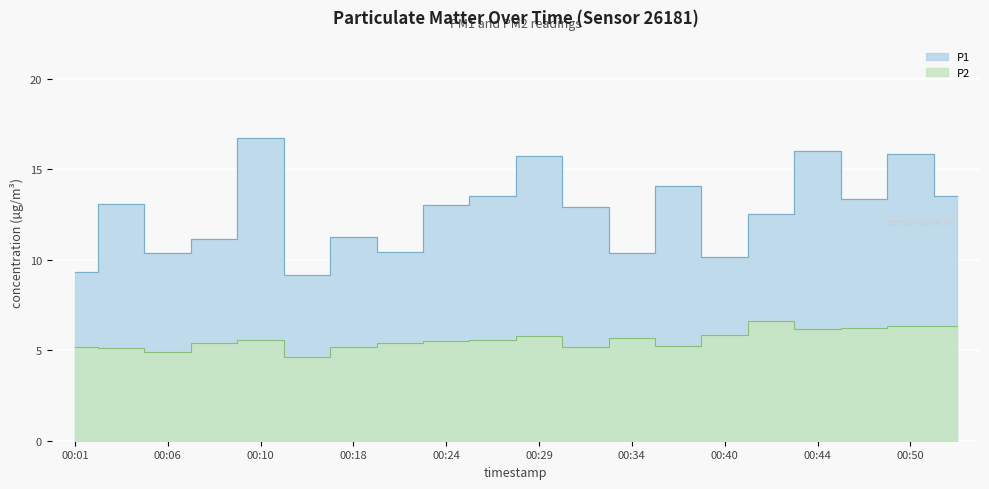

Count the number of data series in this chart.

2